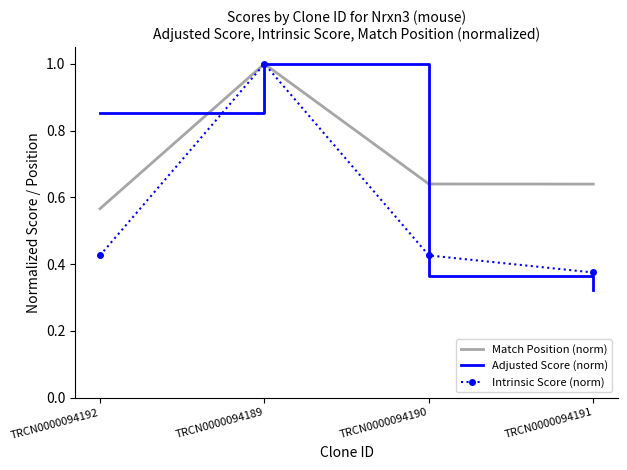

True or false: Adjusted Score (norm) has a value of 0.6 at TRCN0000094190.

False